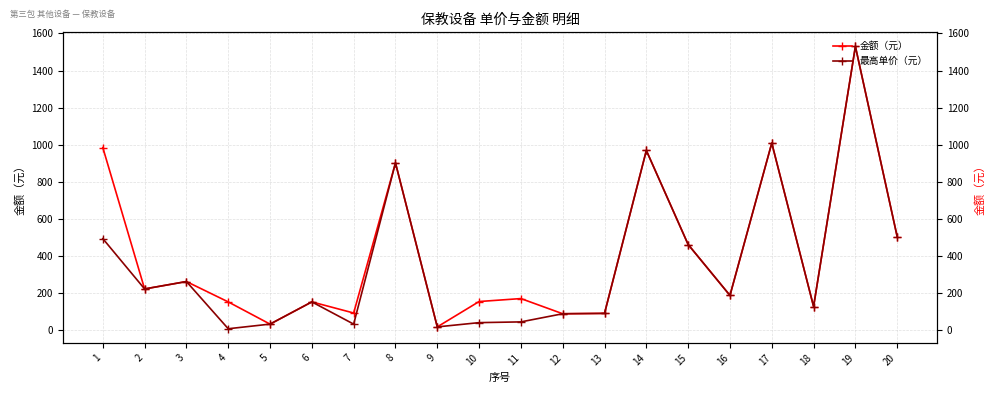

What is the maximum value shown in the chart?

1530